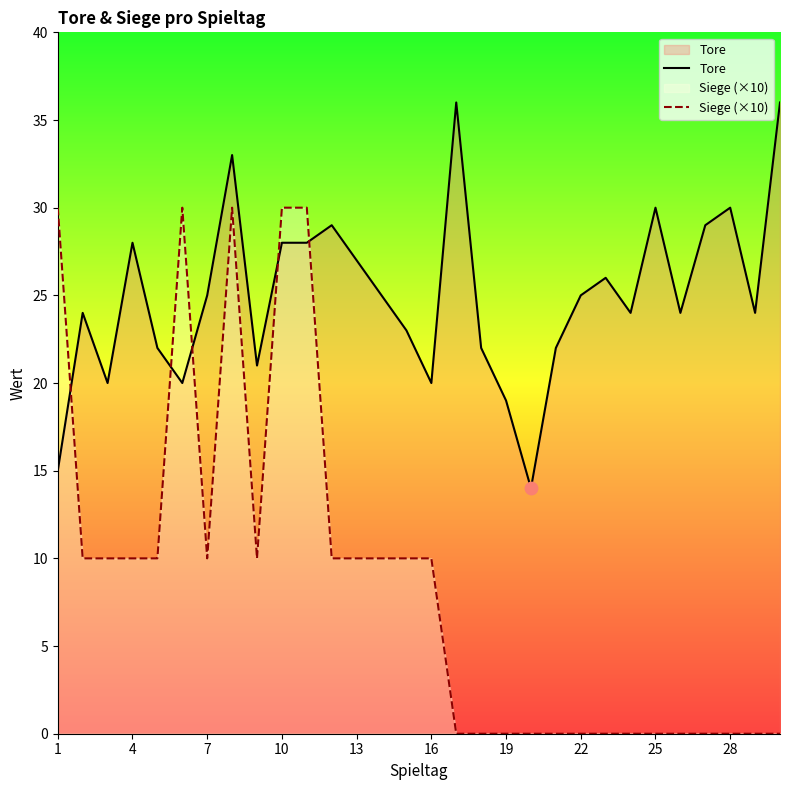

Which series has the largest total across all categories?

Tore